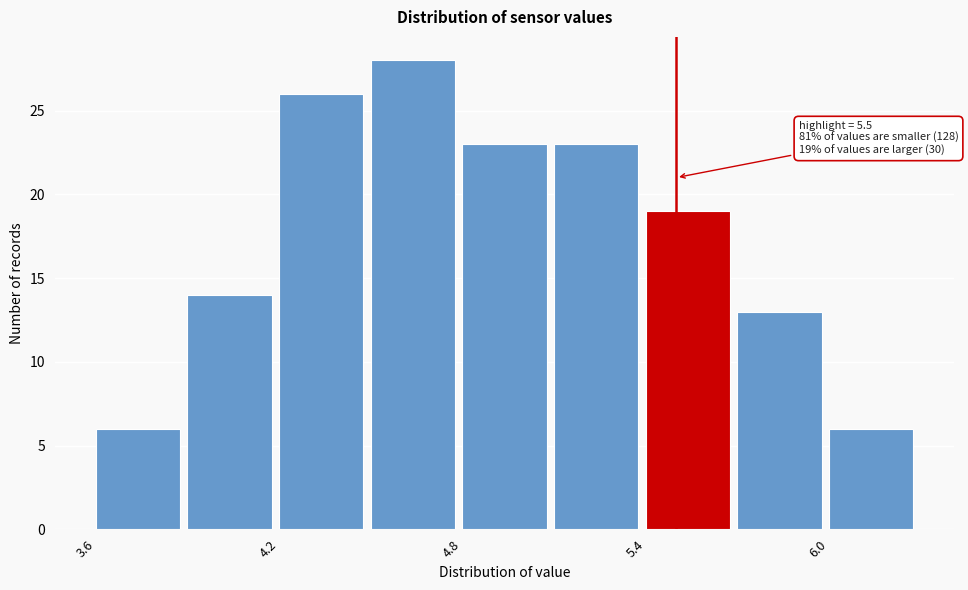

Around what value on the x-axis is the tallest bar? Give the approximate position of its centre, as read against the axis.

4.6